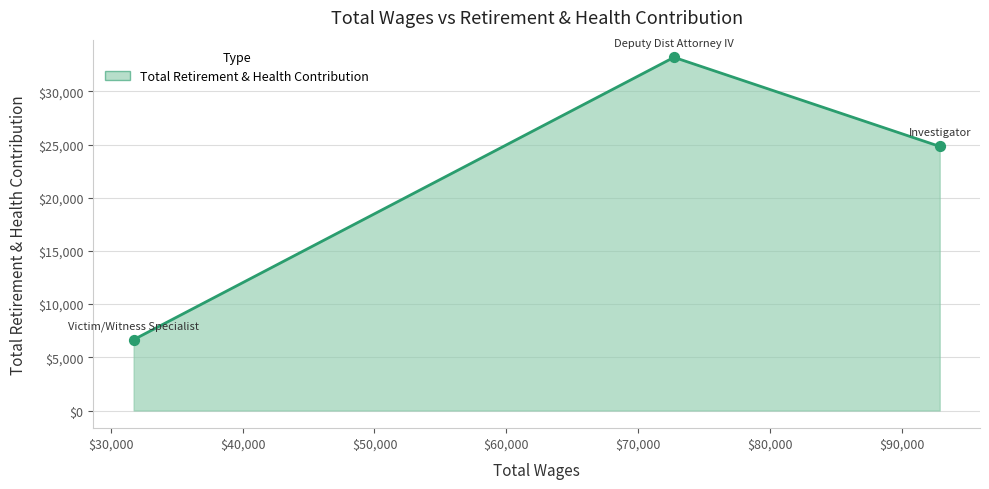

What is the minimum value shown in the chart?

6661